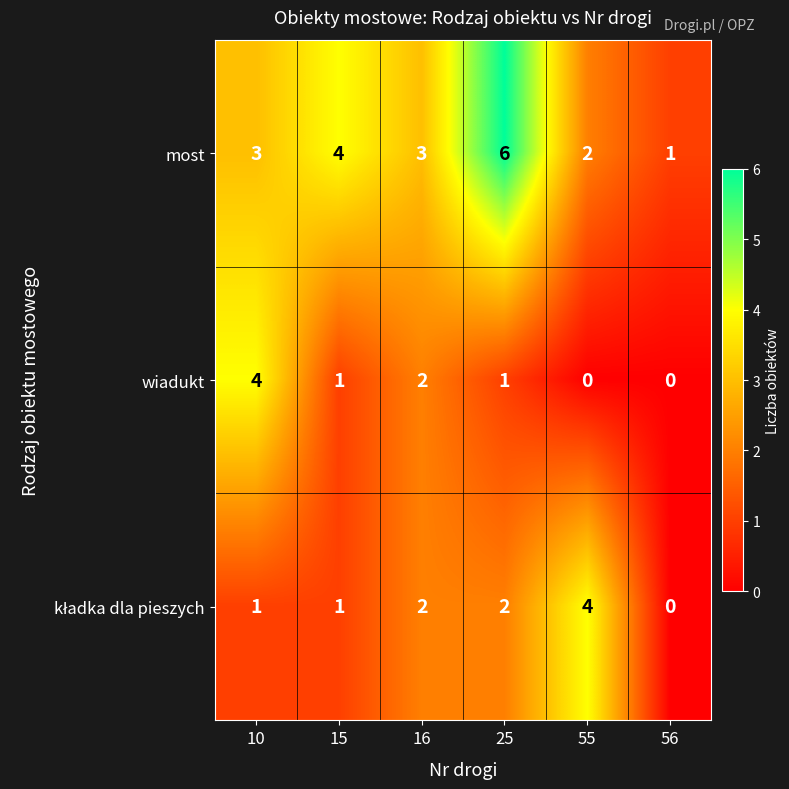

What is the approximate value of most at 10?

3